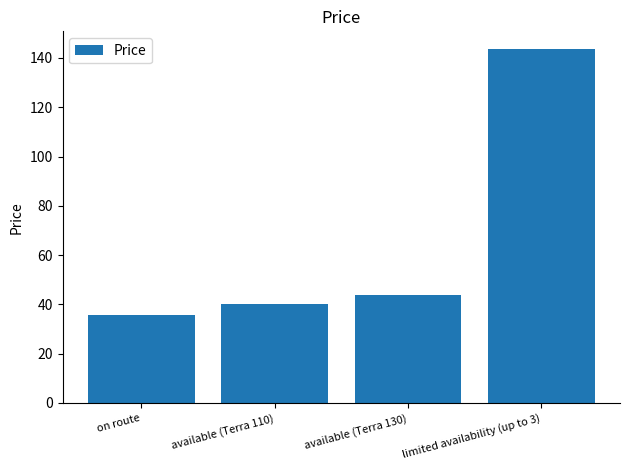

List the labels in order of value, largest first.

limited availability (up to 3), available (Terra 130), available (Terra 110), on route